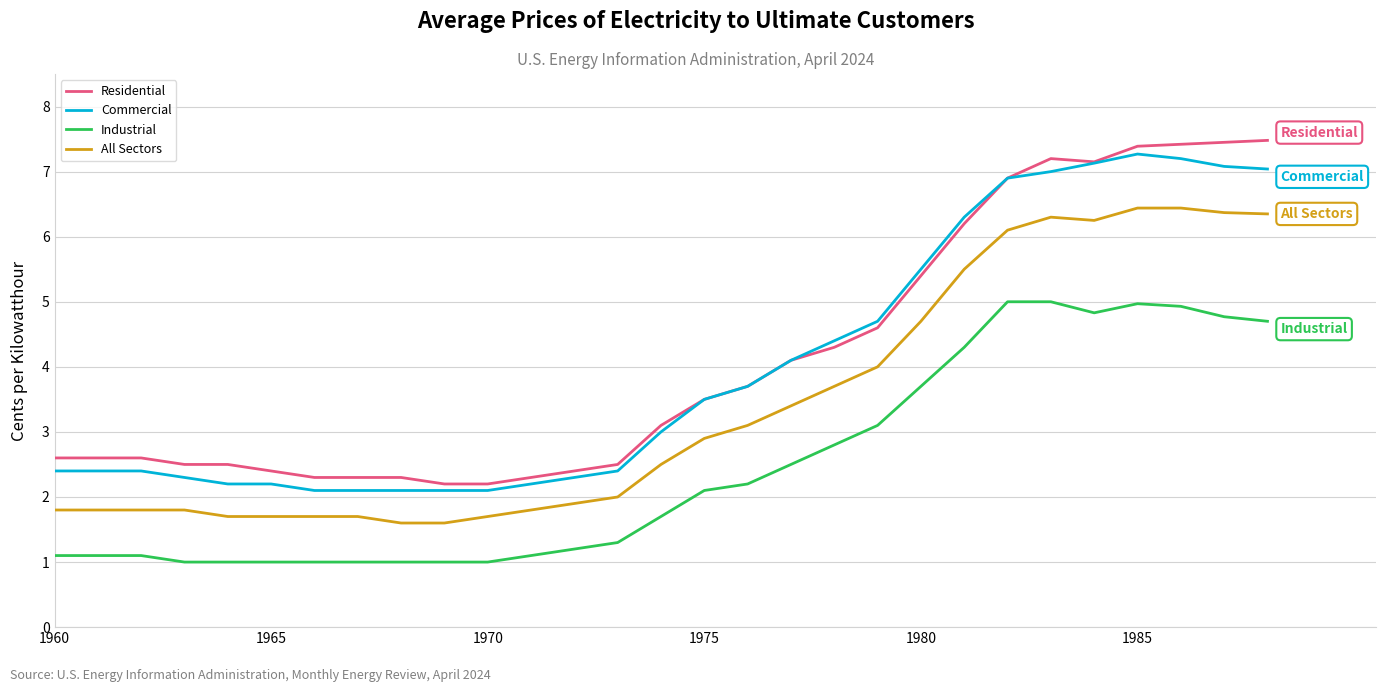

True or false: Industrial and All Sectors intersect in this chart.

False